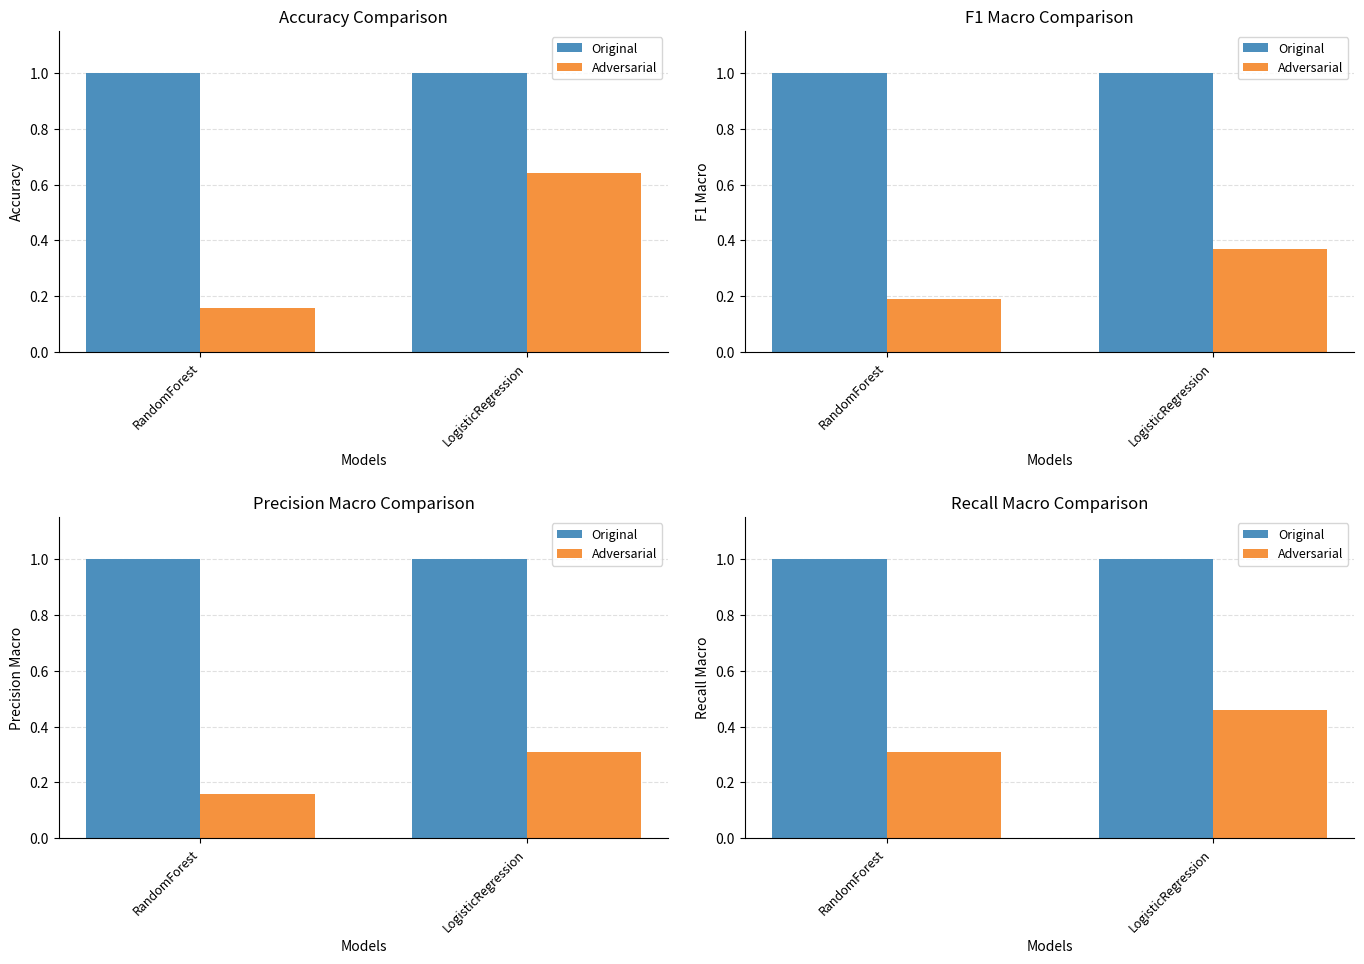

Between LogisticRegression and RandomForest, which is larger?

LogisticRegression